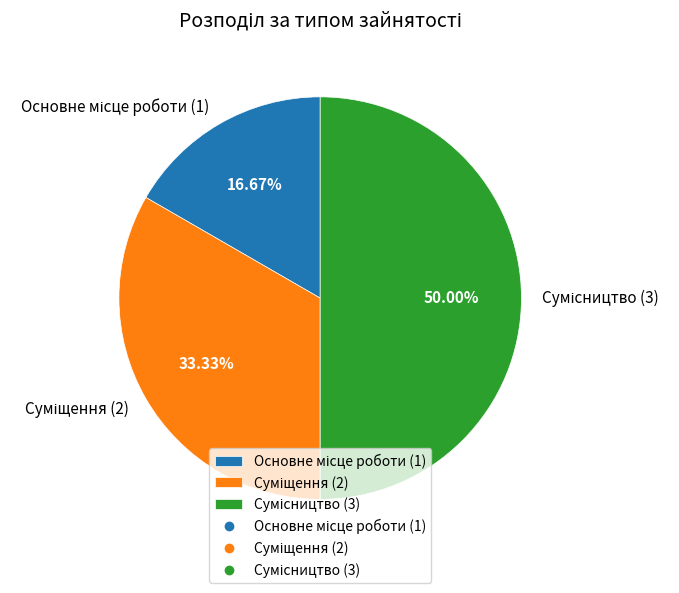

What is the largest slice in the pie chart?

Сумісництво